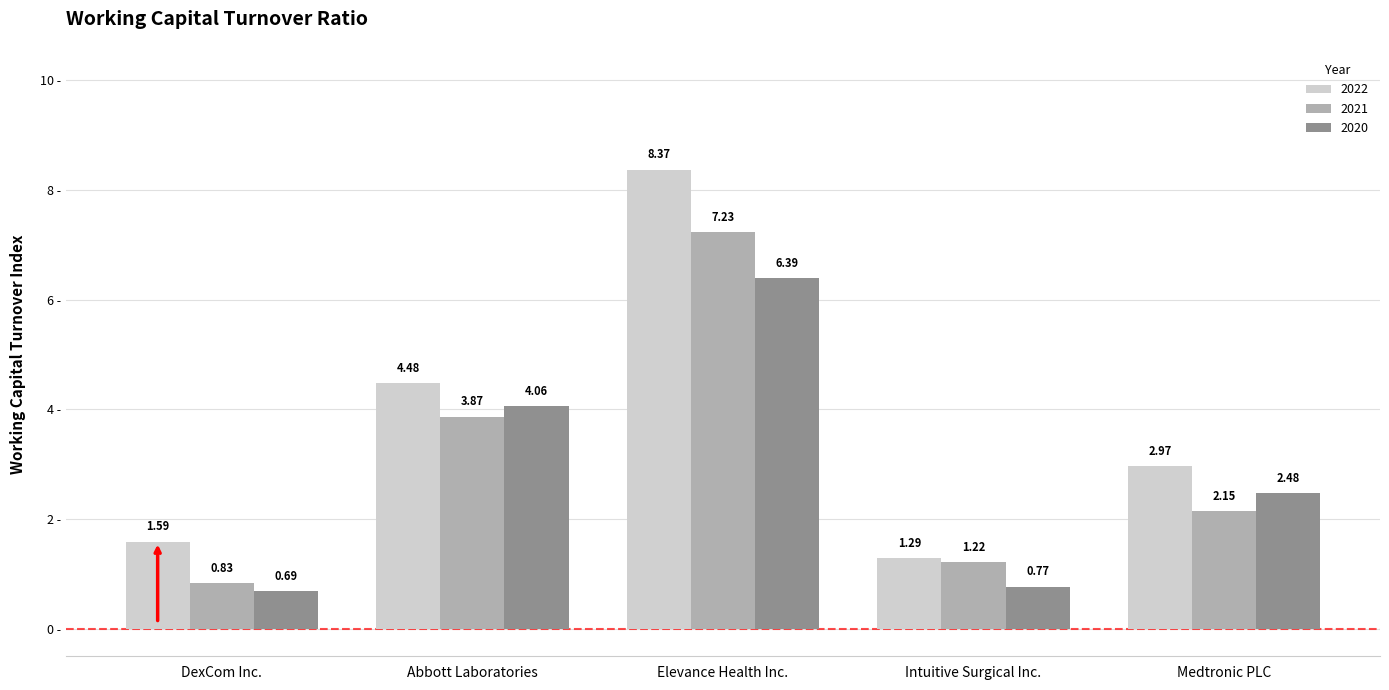

What are all the series names shown in the legend?

2022, 2021, 2020